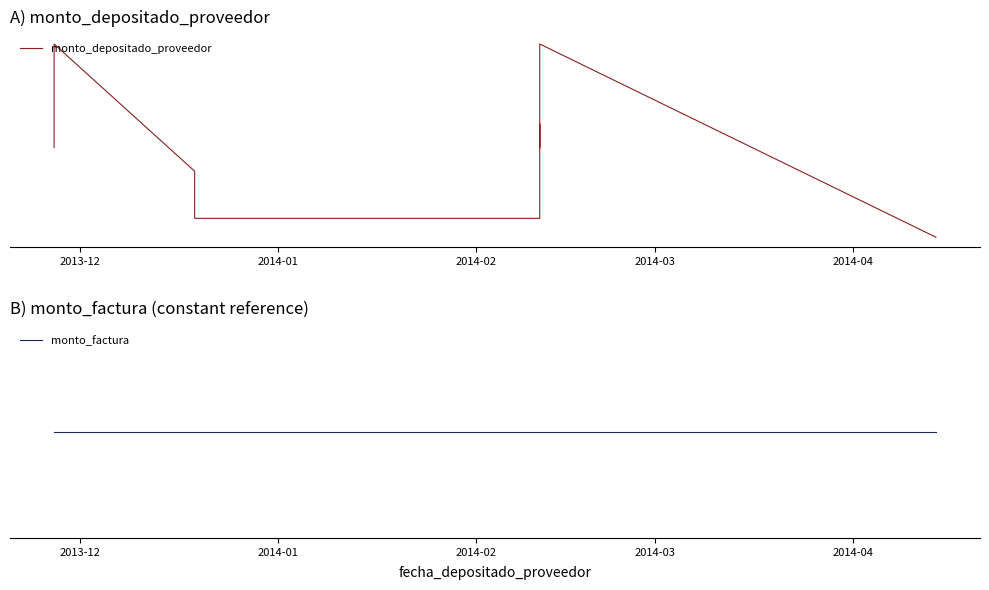

What is the sum of the monto_factura values at 2013-12 and 2014-02?

600000000